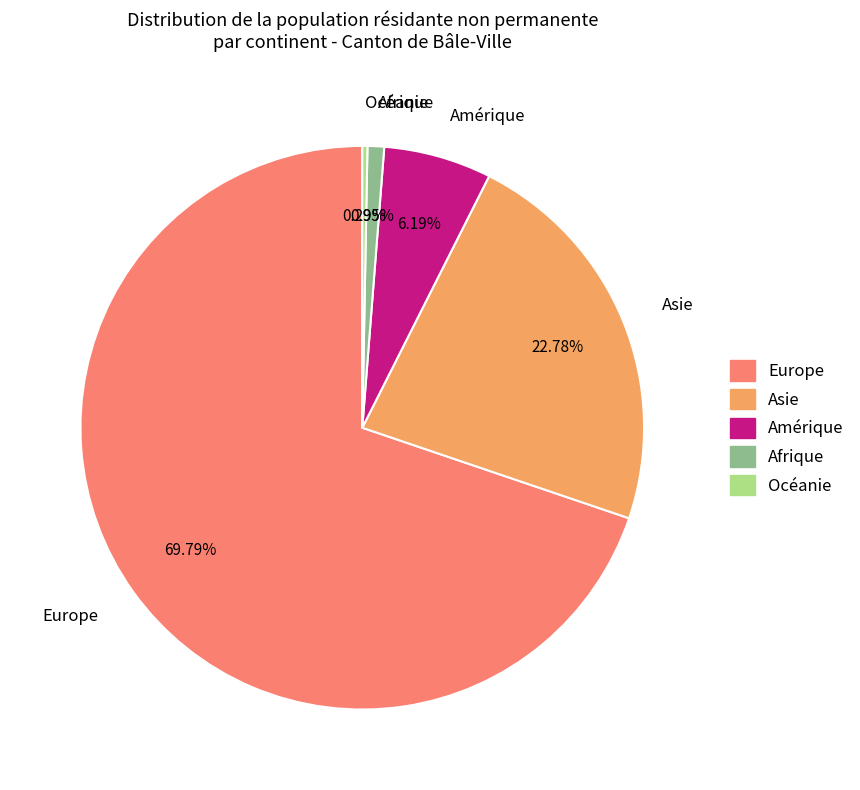

Rank the categories by value from lowest to highest.

Océanie, Afrique, Amérique, Asie, Europe